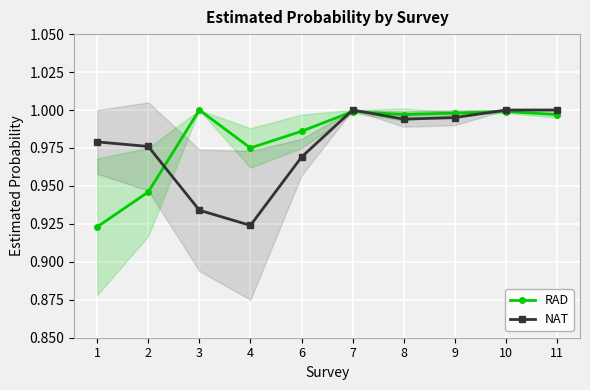

What is the total value across all series at 3?

1.9